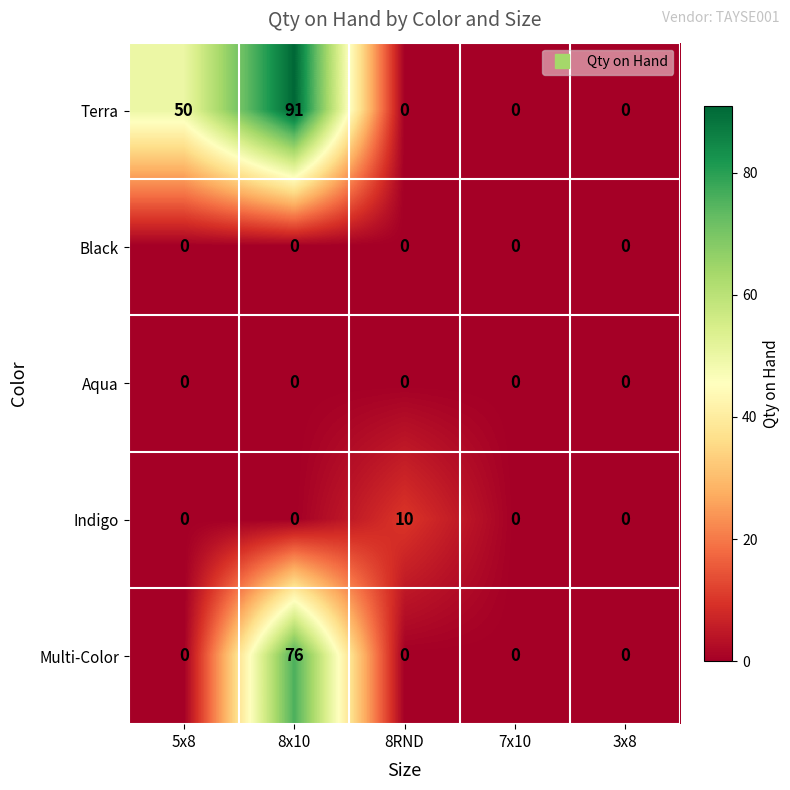

Count the number of categories in the chart.

5